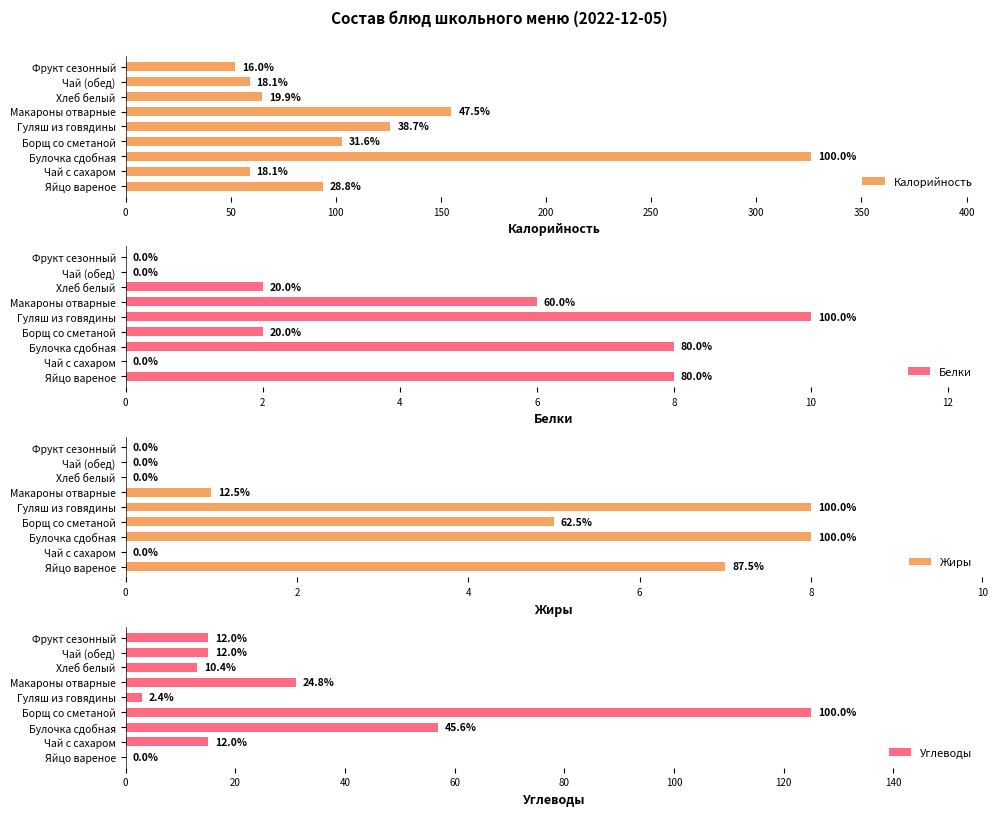

The Калорийность series shows 560 at Булочка сдобная. True or false?

False